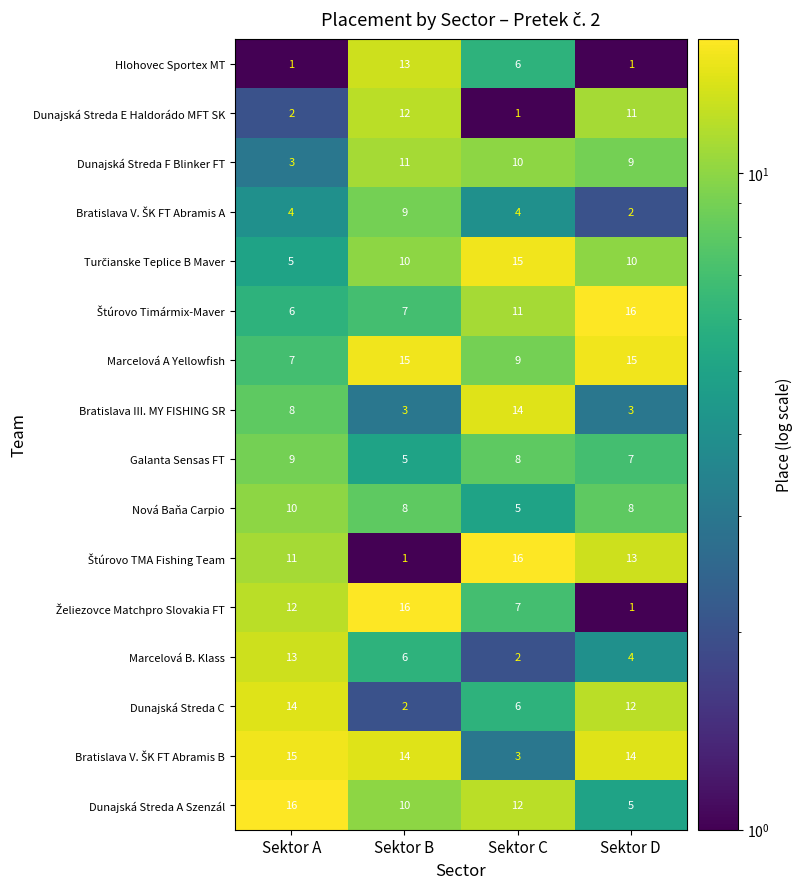

What is the greatest value displayed?

16